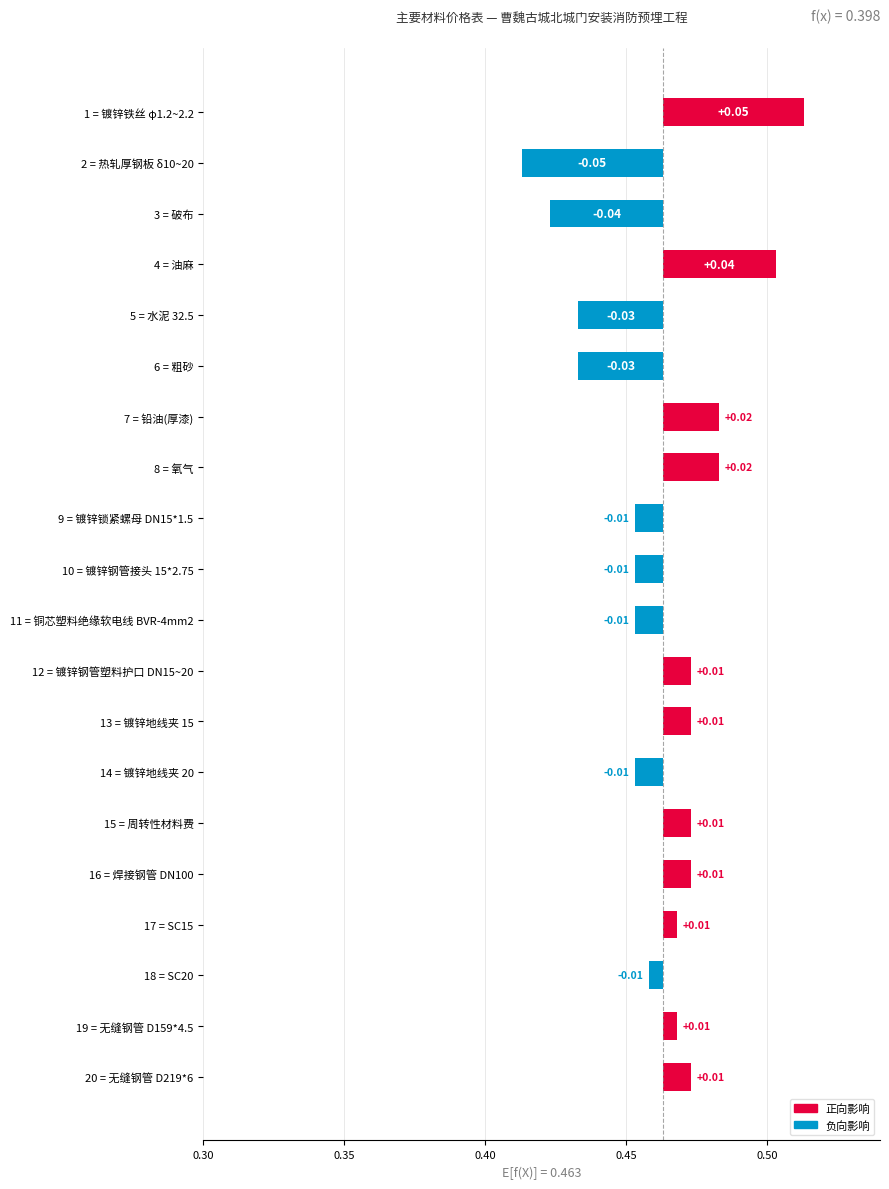

How many bars are there in total?

20